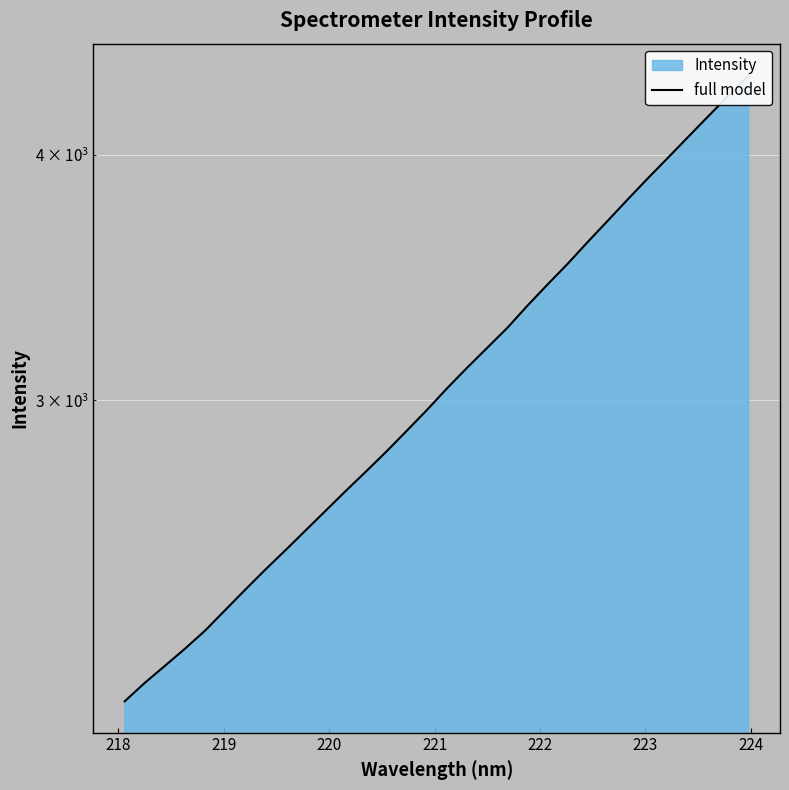

What is the approximate value at 218?

2154.2